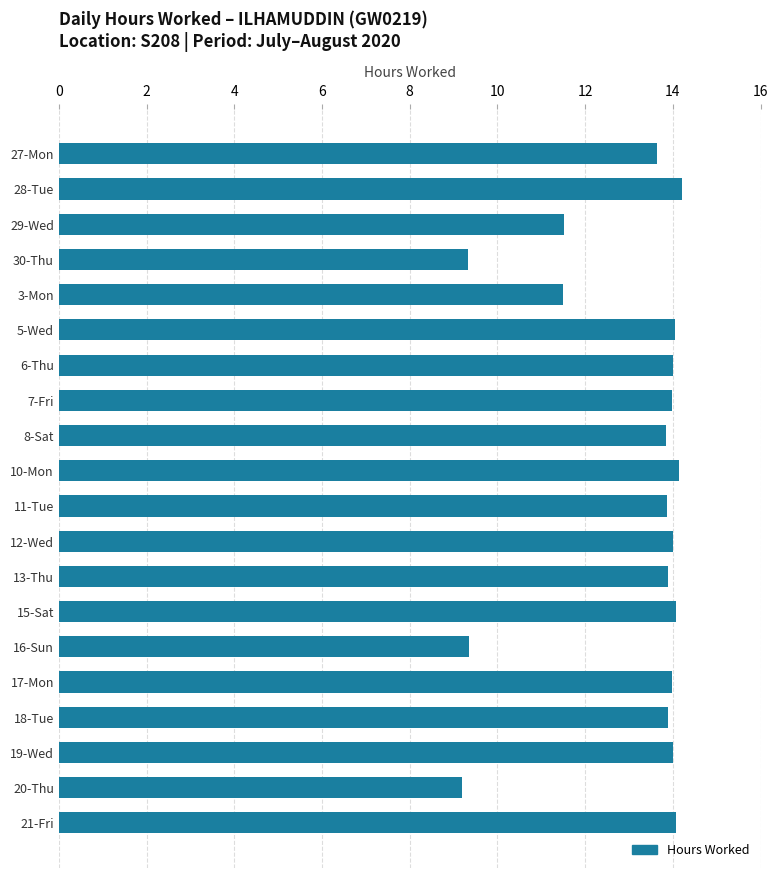

Does the chart contain stacked bars?

No